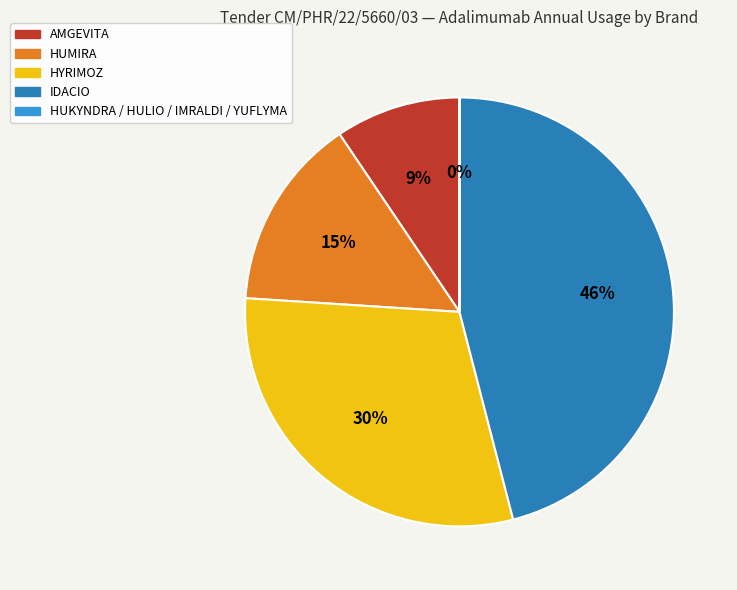

Which has a higher value, AMGEVITA or HUMIRA?

HUMIRA